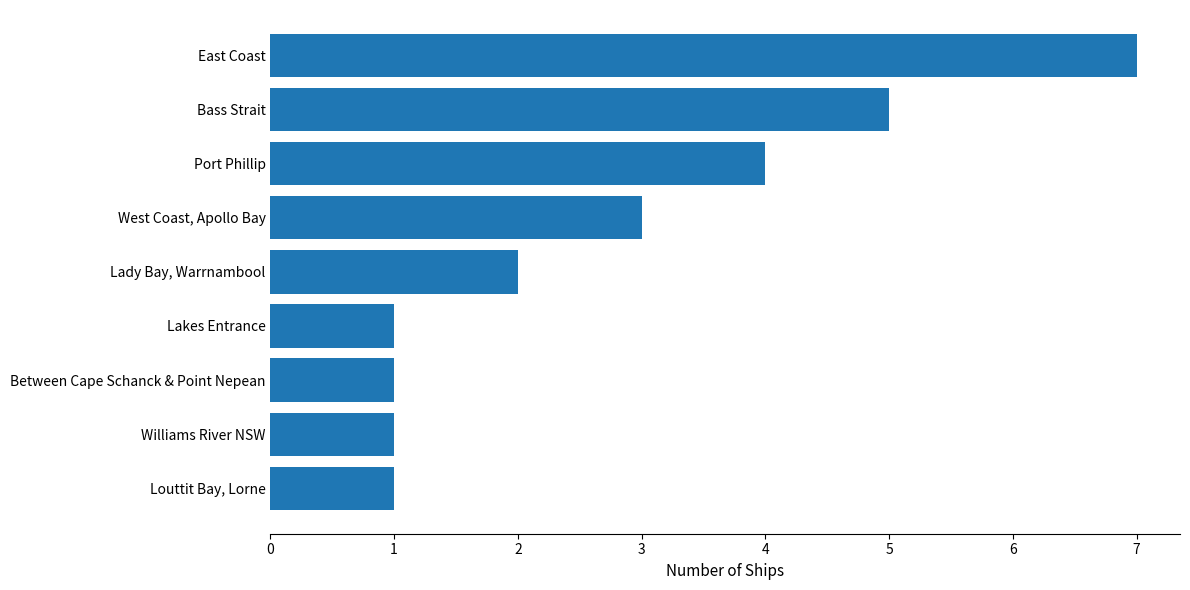

Does the chart contain any negative values?

No